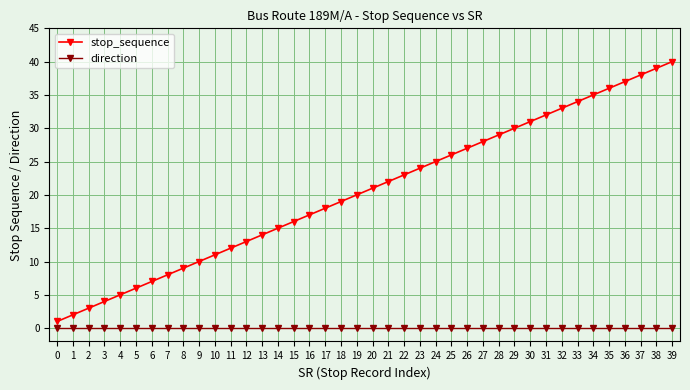

How many lines are shown in the chart?

2